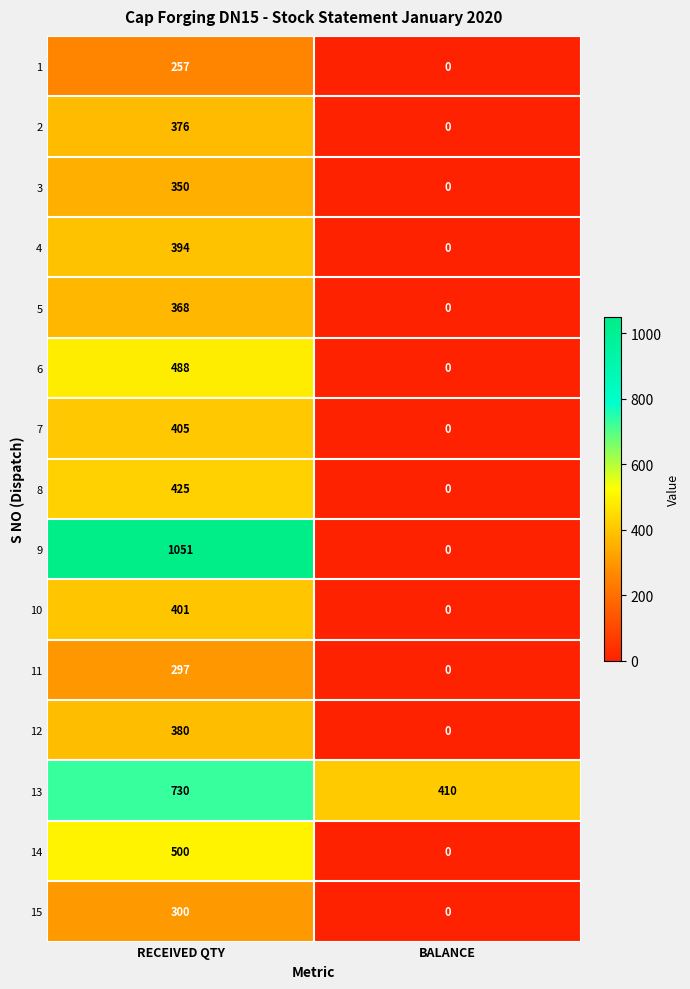

Reading left to right, list all the values displayed in this chart.

1: 257	0
2: 376	0
3: 350	0
4: 394	0
5: 368	0
6: 488	0
7: 405	0
8: 425	0
9: 1051	0
10: 401	0
11: 297	0
12: 380	0
13: 730	410
14: 500	0
15: 300	0